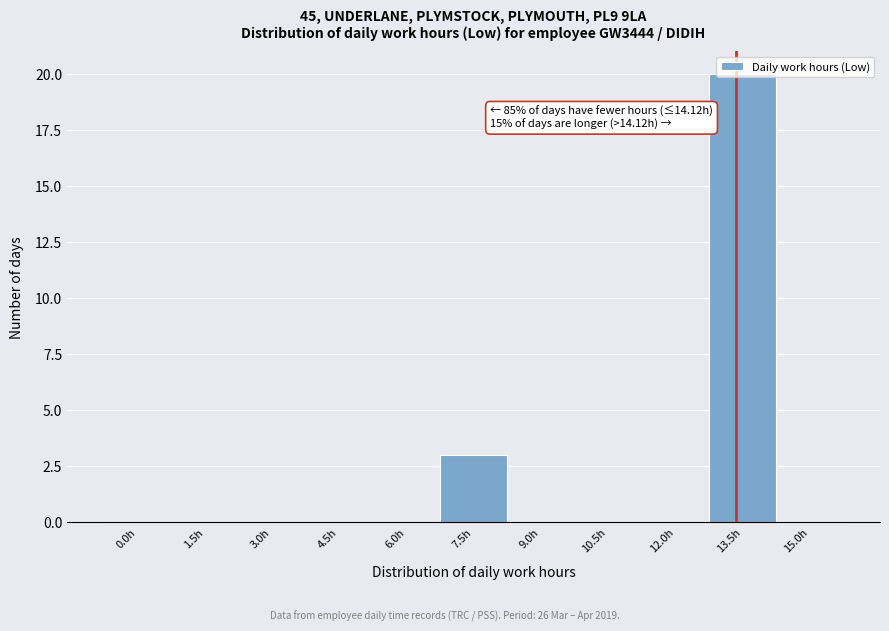

Which label corresponds to the largest value in the chart?

13.5h